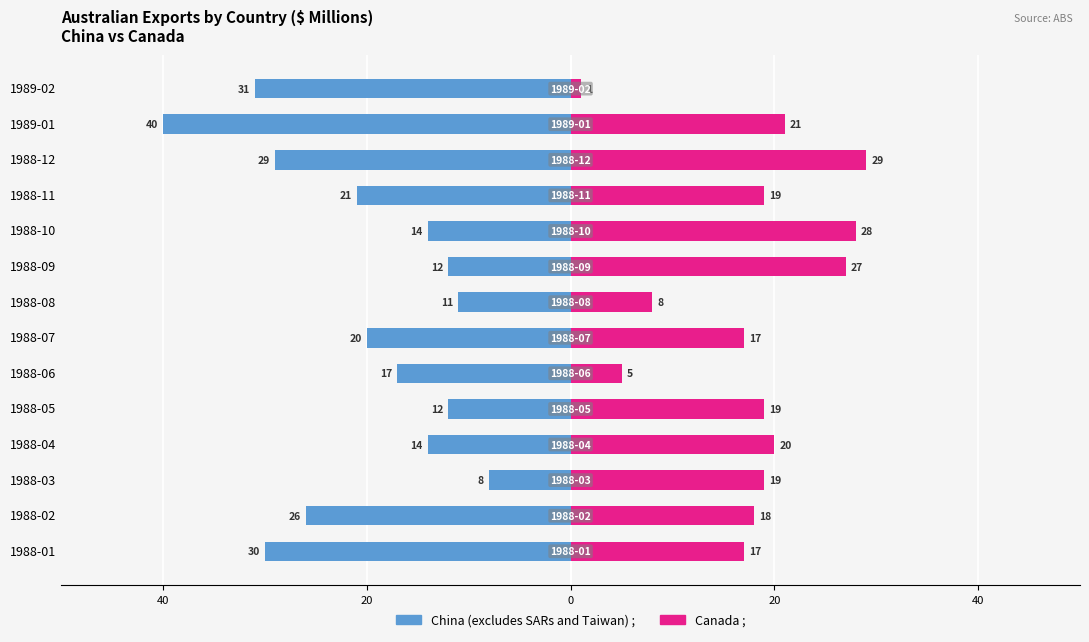

Reading left to right, transcribe all the data shown in this chart.

China (excludes SARs and Taiwan) ;: -30	-26	-8	-14	-12	-17	-20	-11	-12	-14	-21	-29	-40	-31
Canada ;: 17	18	19	20	19	5	17	8	27	28	19	29	21	1